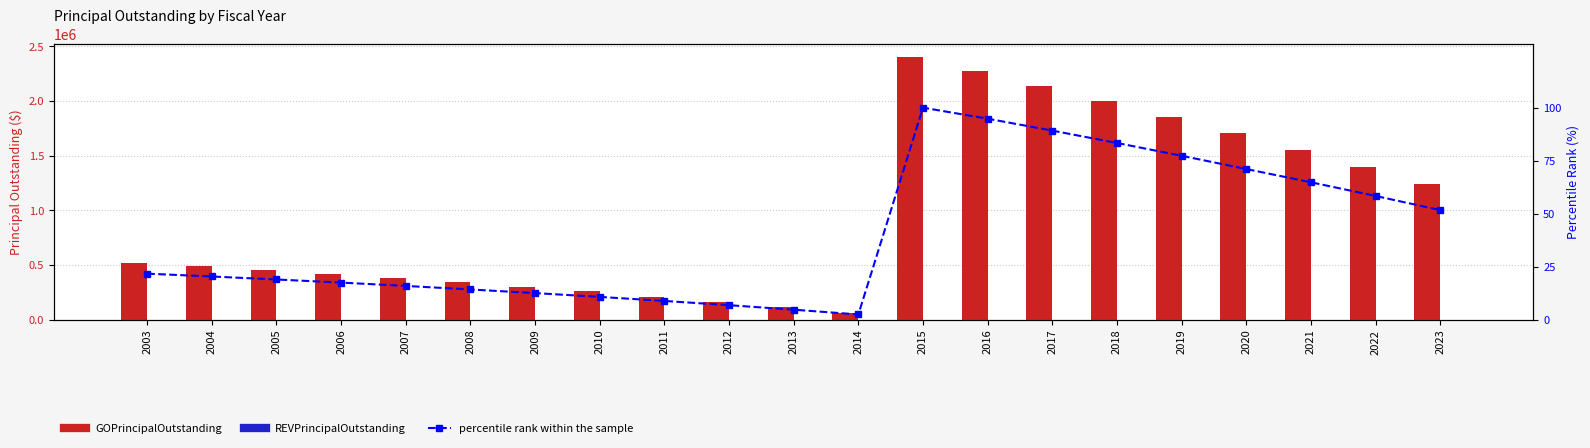

How many data points in percentile rank within the sample are less than 20?

10